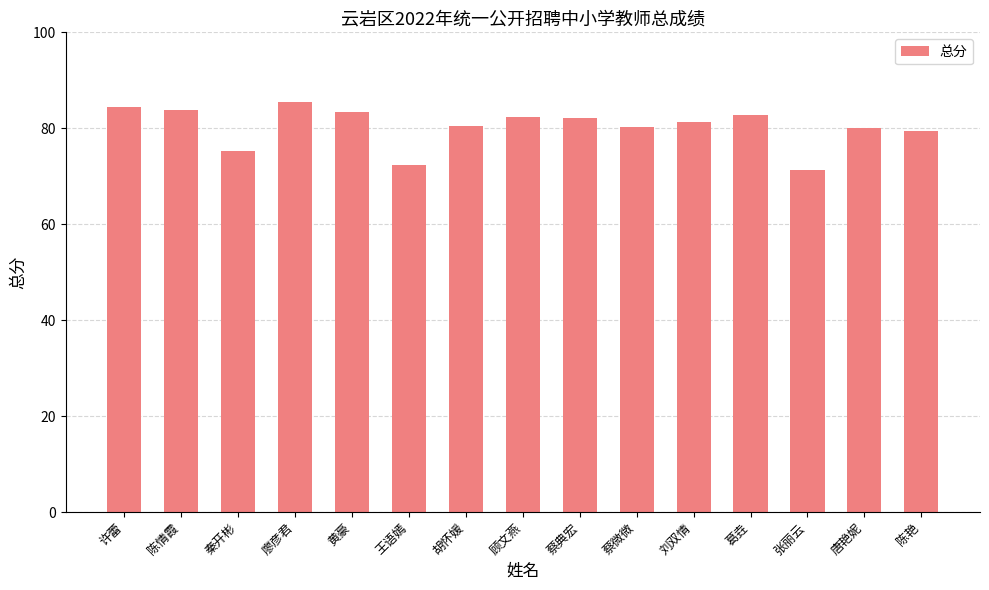

What is the value of the 3rd bar from the left?

75.3